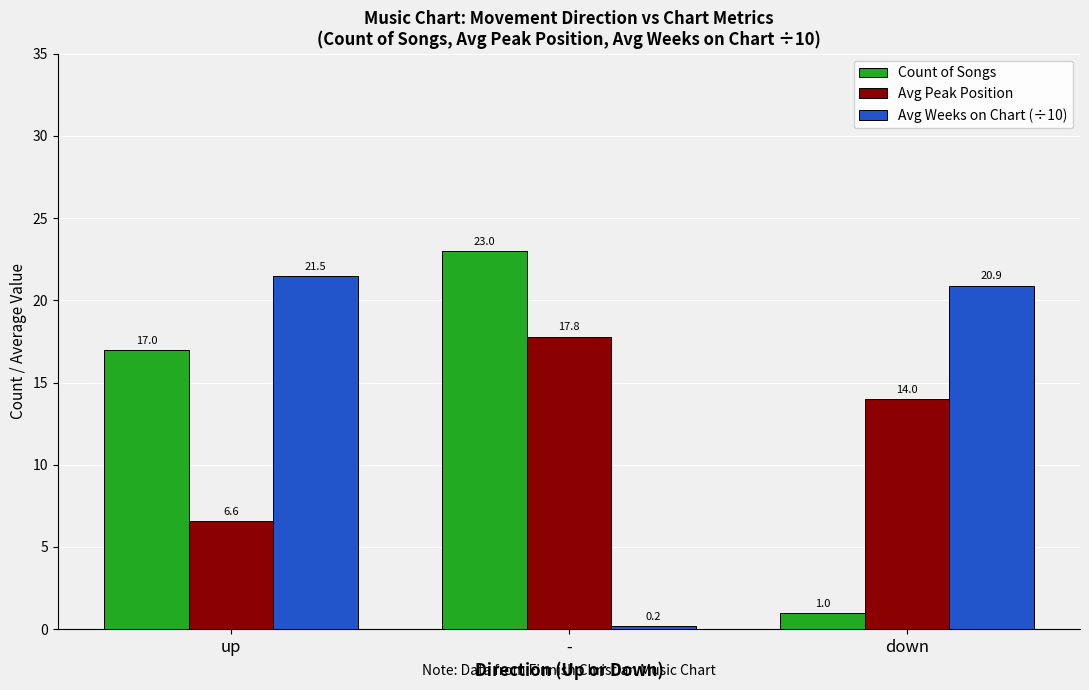

Reading right to left, list all the values displayed in this chart.

Count of Songs: down=1.0	-=23.0	up=17.0
Avg Peak Position: down=14.0	-=17.8	up=6.6
Avg Weeks on Chart (÷10): down=20.9	-=0.2	up=21.5